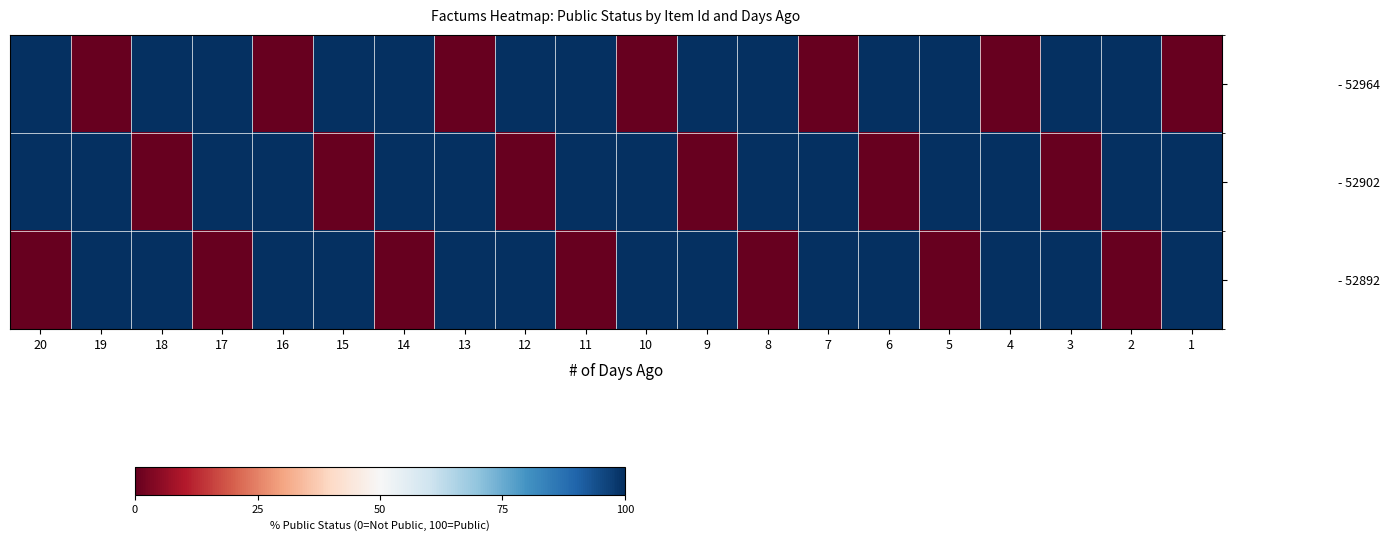

What is the greatest value displayed?

100